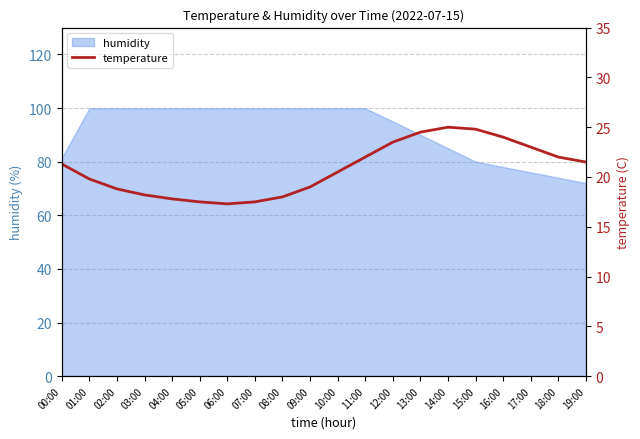

At which label is the value closest to 21?

00:00